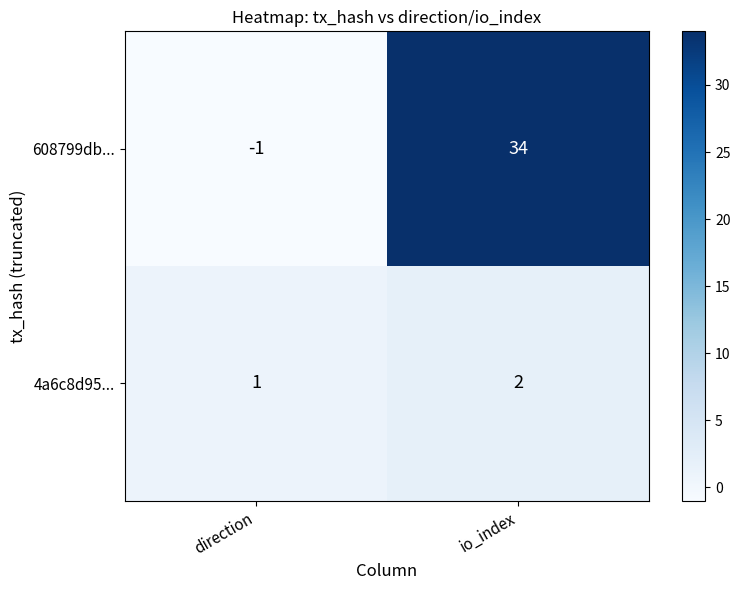

Rank the series at io_index from lowest to highest value.

4a6c8d95..., 608799db...